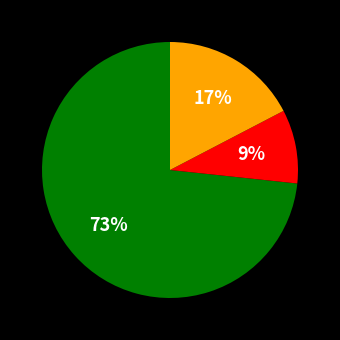

Count the number of slices in the pie.

3